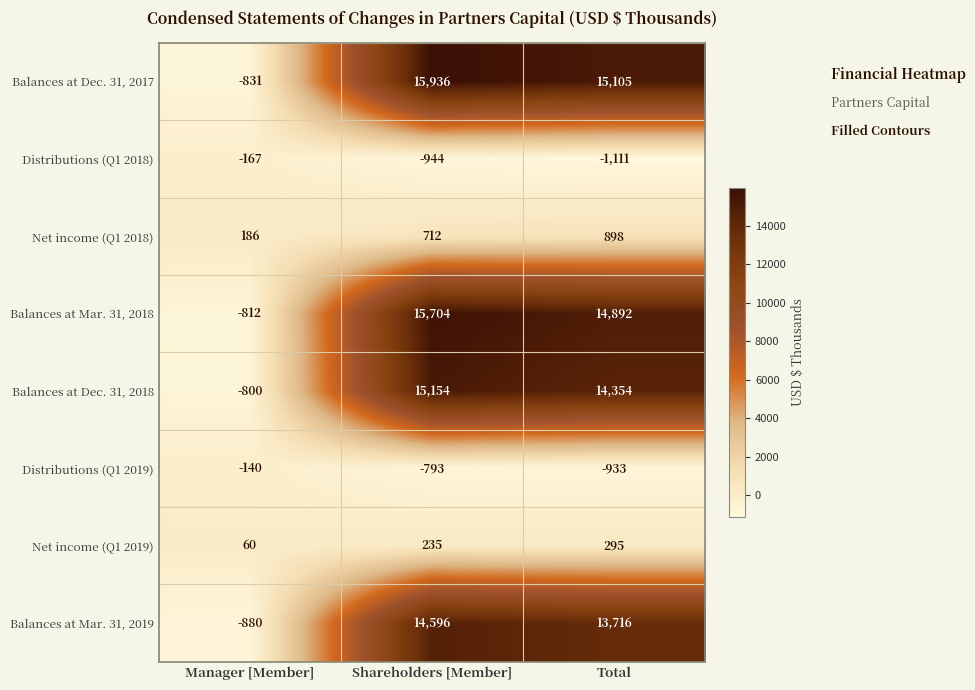

Reading left to right, list all the values displayed in this chart.

Balances at Dec. 31, 2017: Manager [Member]=-831	Shareholders [Member]=15936	Total=15105
Distributions (Q1 2018): Manager [Member]=-167	Shareholders [Member]=-944	Total=-1111
Net income (Q1 2018): Manager [Member]=186	Shareholders [Member]=712	Total=898
Balances at Mar. 31, 2018: Manager [Member]=-812	Shareholders [Member]=15704	Total=14892
Balances at Dec. 31, 2018: Manager [Member]=-800	Shareholders [Member]=15154	Total=14354
Distributions (Q1 2019): Manager [Member]=-140	Shareholders [Member]=-793	Total=-933
Net income (Q1 2019): Manager [Member]=60	Shareholders [Member]=235	Total=295
Balances at Mar. 31, 2019: Manager [Member]=-880	Shareholders [Member]=14596	Total=13716